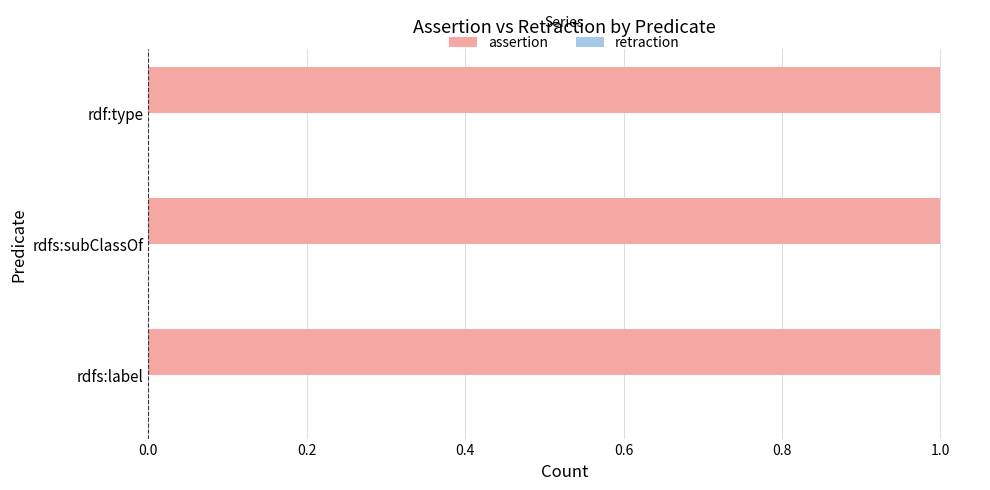

Reading left to right, what are all the values shown in this chart?

assertion: 1	1	1
retraction: 0	0	0